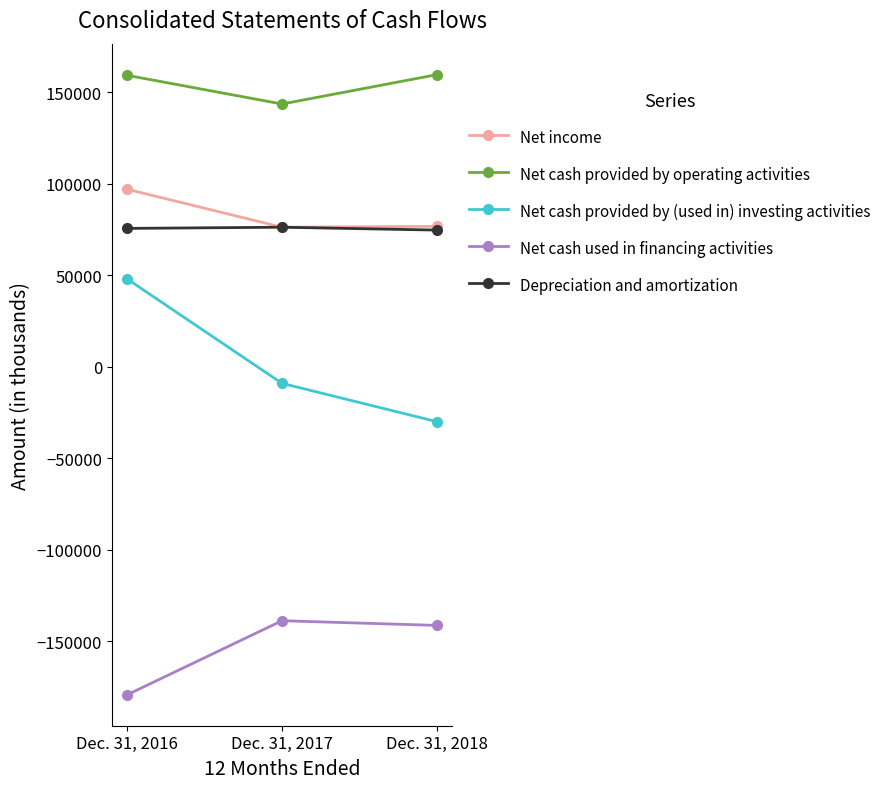

What is the average value of the Net income series?

83302